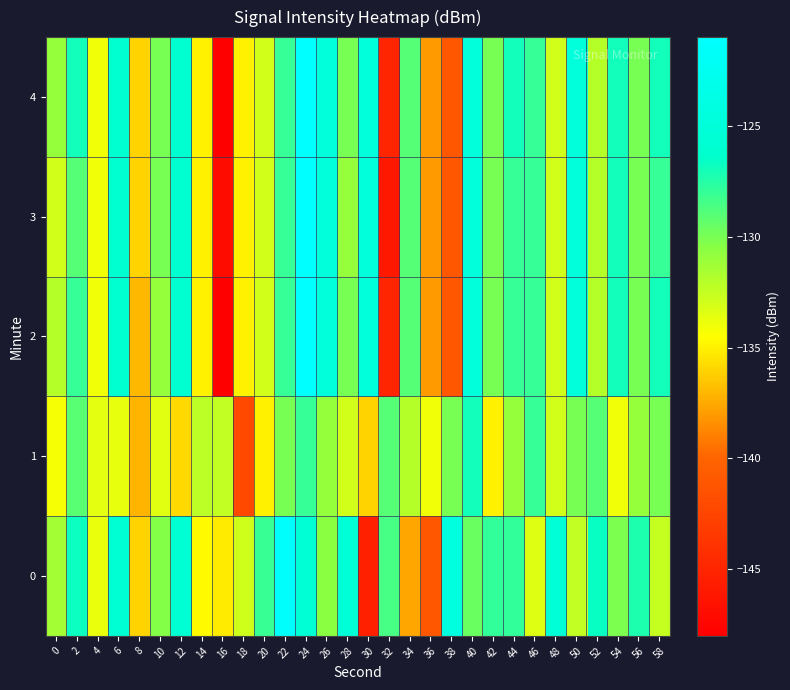

Which series has the largest range (max minus min)?

2